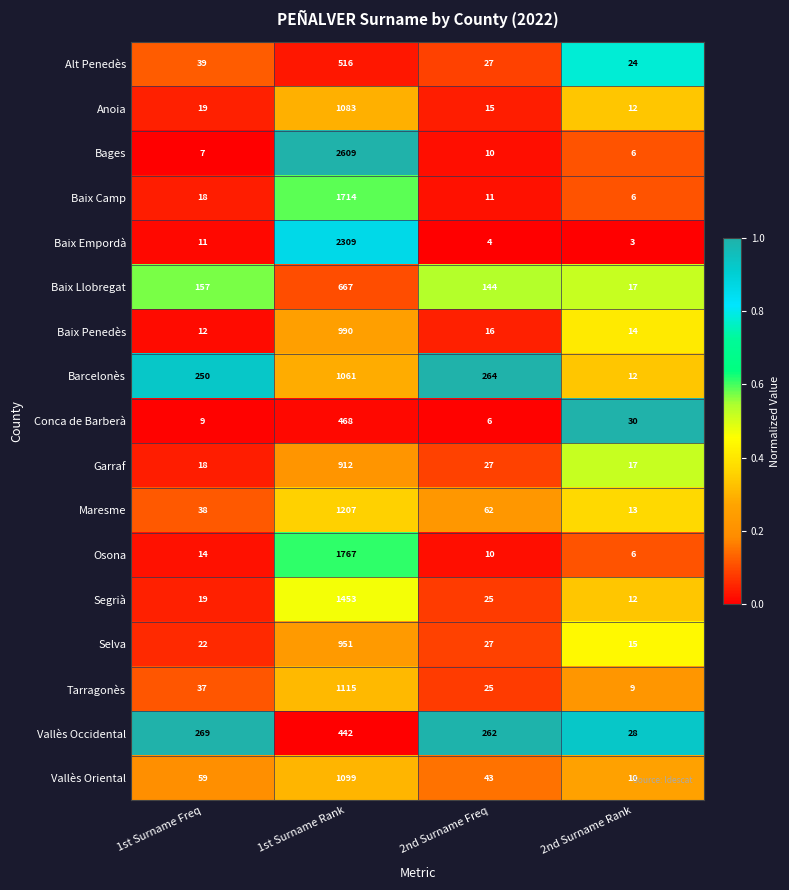

At which label does Barcelonès first exceed 264?

1st Surname Rank